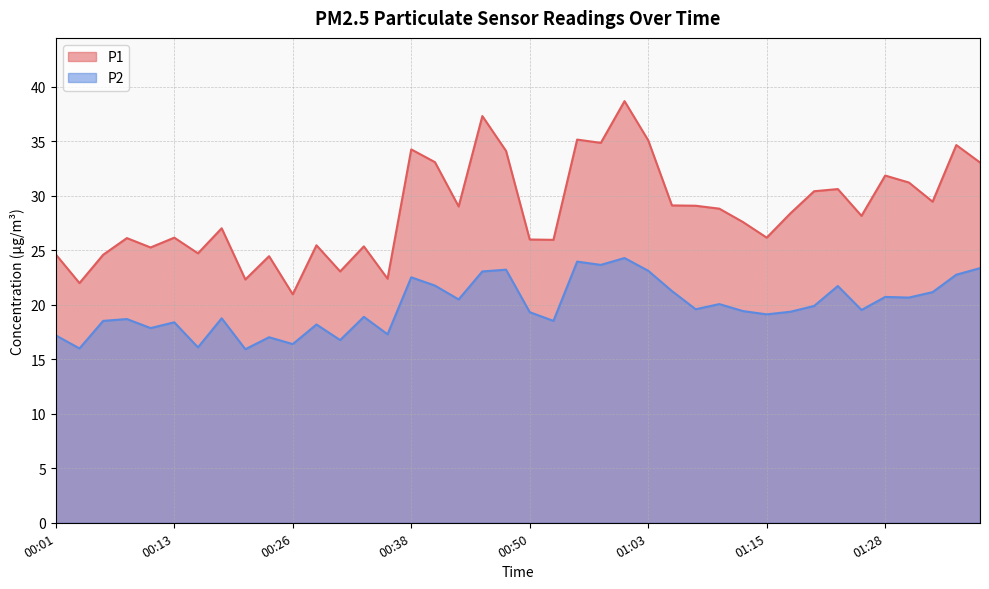

Rank the categories by P2 value from highest to lowest.

01:00, 00:55, 00:58, 01:38, 00:48, 01:03, 00:45, 01:35, 00:38, 00:41, 01:23, 01:05, 01:33, 01:28, 01:30, 00:43, 01:10, 01:20, 01:08, 01:25, 01:13, 01:18, 00:50, 01:15, 00:33, 00:18, 00:08, 00:06, 00:53, 00:13, 00:28, 00:11, 00:36, 00:01, 00:23, 00:31, 00:26, 00:16, 00:03, 00:21